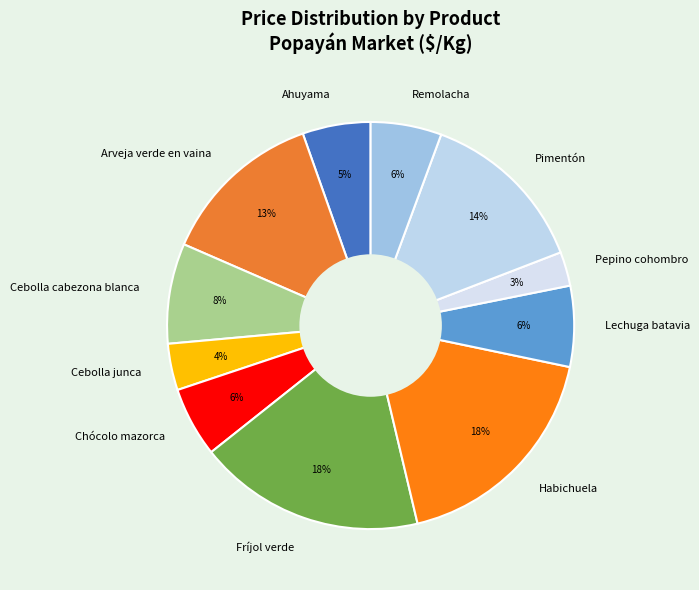

What is the smallest slice in the pie chart?

Pepino cohombro